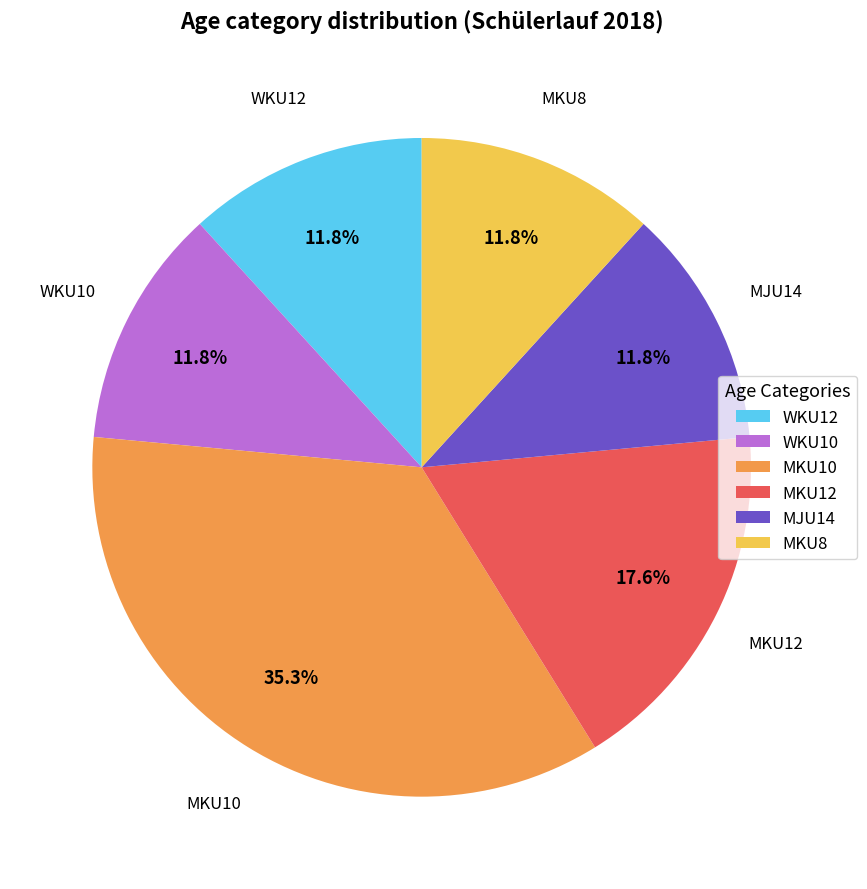

How many slices are in this pie chart?

6